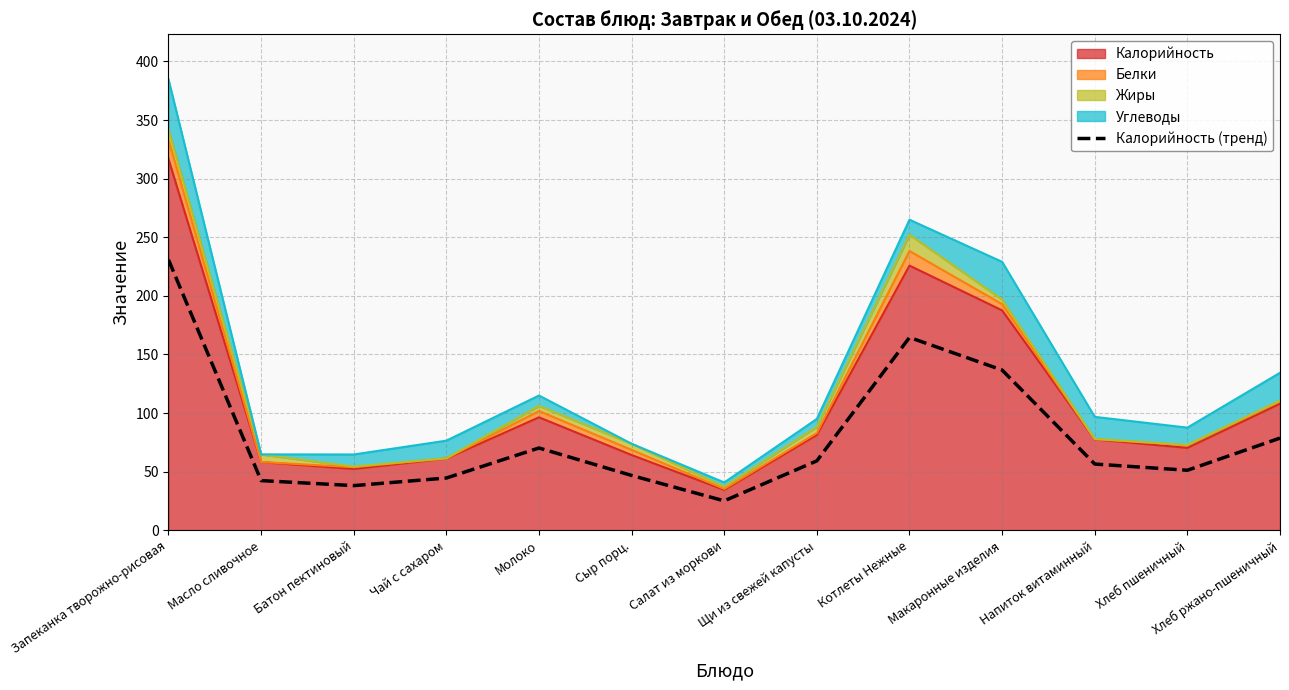

Reading left to right, what are all the values shown in this chart?

230.8	42.4	38.1	44.6	70.2	46.8	25.1	59.3	164.6	136.7	56.5	51.2	78.7